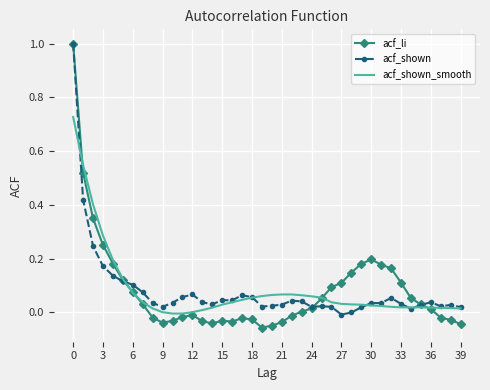

What is the maximum value shown in the chart?

1.0